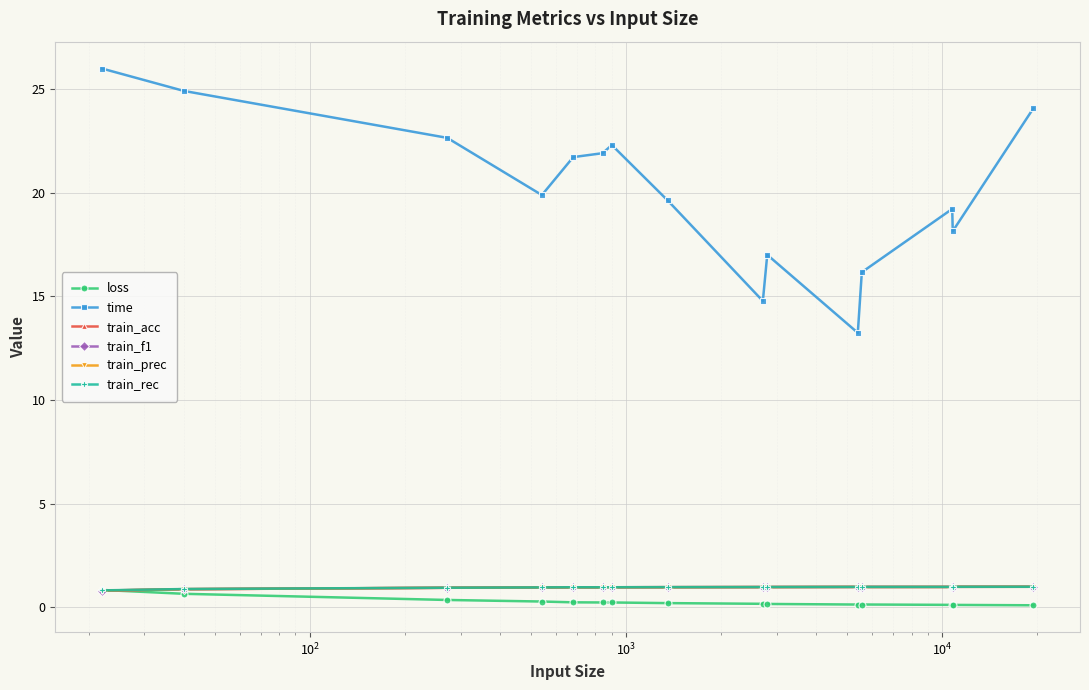

What is the maximum value shown in the chart?

26.0